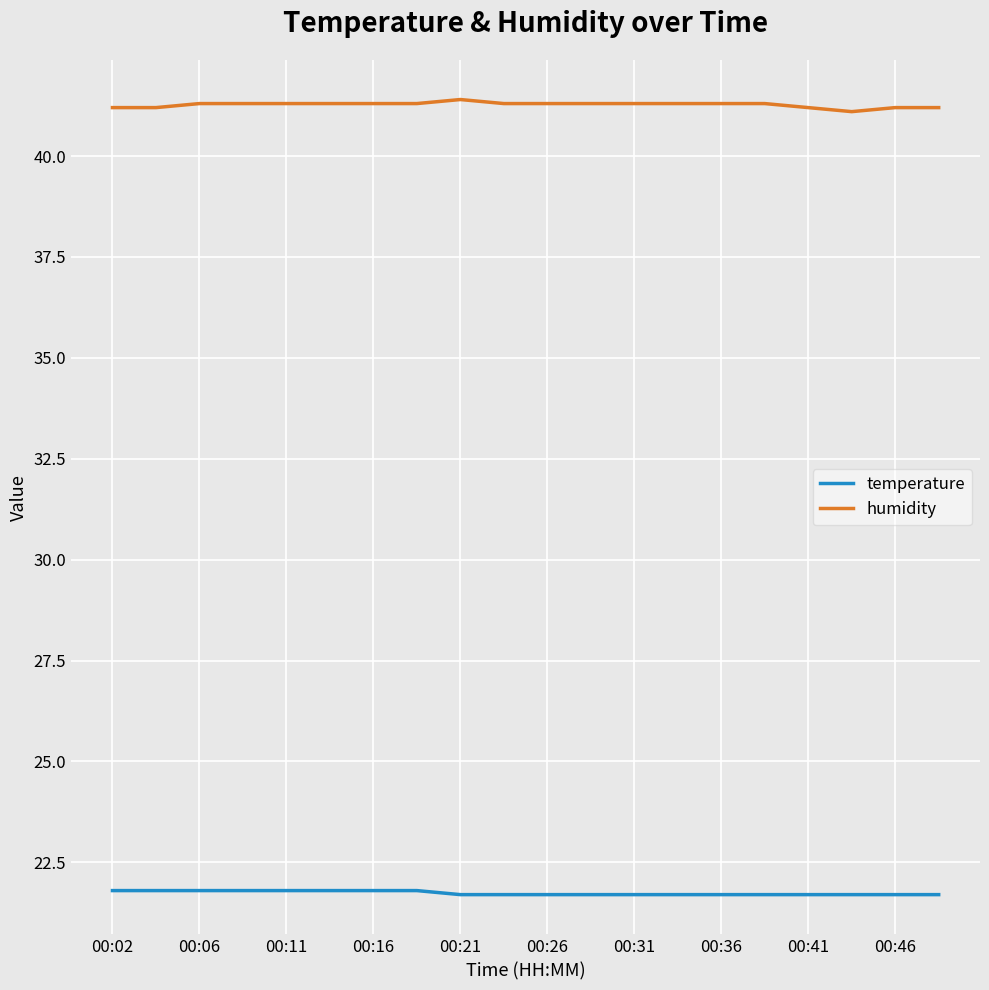

What is the maximum value shown in the chart?

41.4